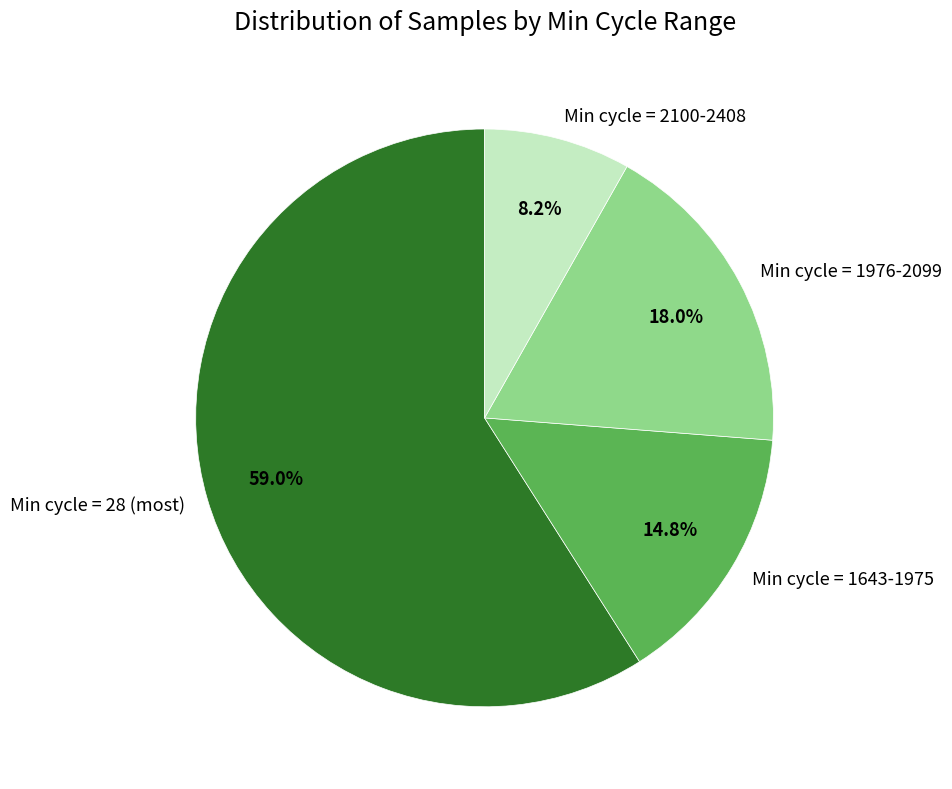

Count the number of slices in the pie.

4